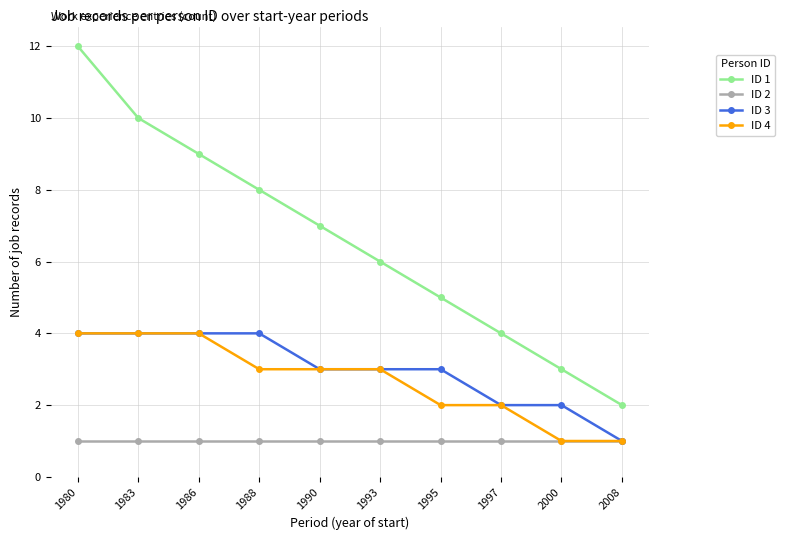

Reading left to right, extract all data points from this chart.

ID 1: 1980=12	1983=10	1986=9	1988=8	1990=7	1993=6	1995=5	1997=4	2000=3	2008=2
ID 2: 1980=1	1983=1	1986=1	1988=1	1990=1	1993=1	1995=1	1997=1	2000=1	2008=1
ID 3: 1980=4	1983=4	1986=4	1988=4	1990=3	1993=3	1995=3	1997=2	2000=2	2008=1
ID 4: 1980=4	1983=4	1986=4	1988=3	1990=3	1993=3	1995=2	1997=2	2000=1	2008=1